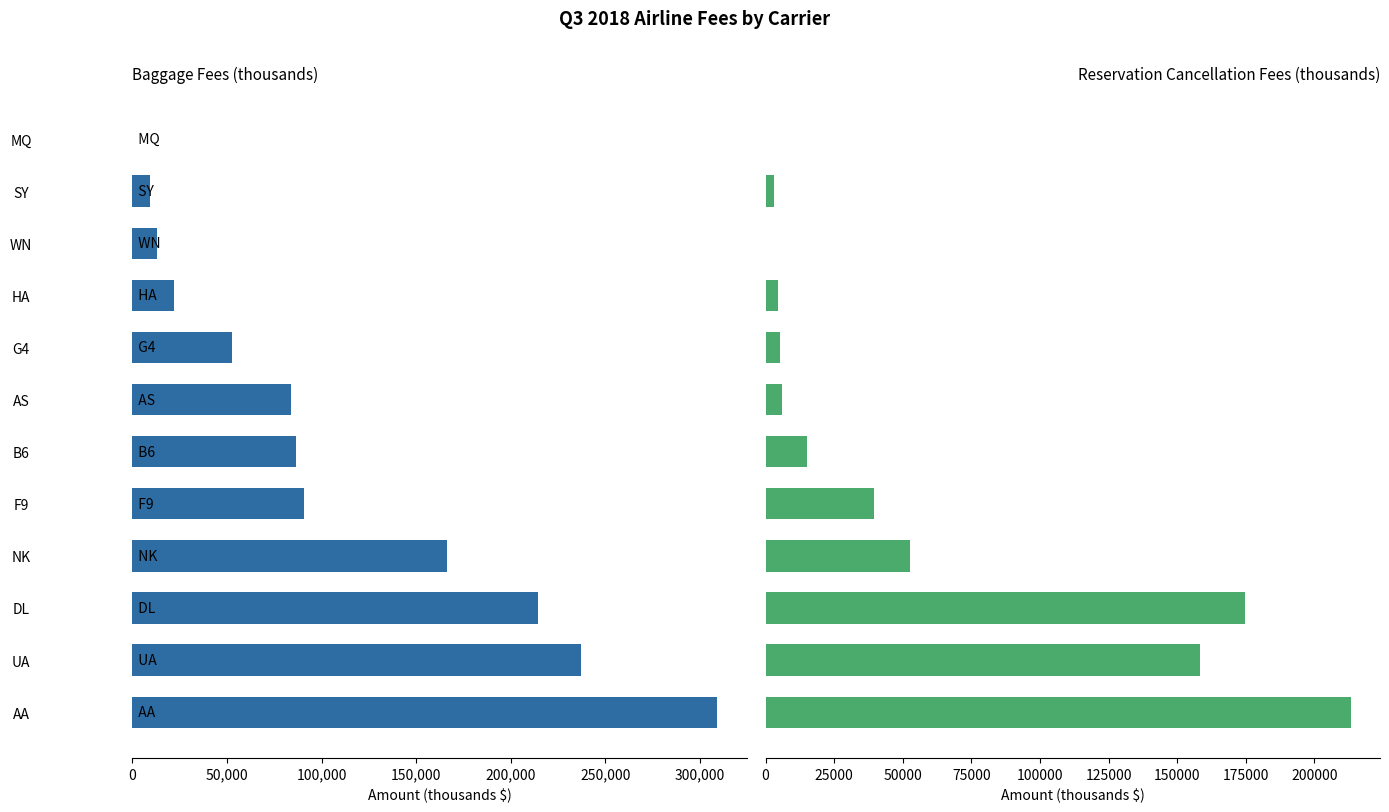

What is the difference between the second highest and second lowest values in the Baggage Fees (thousands) series?

227613.0